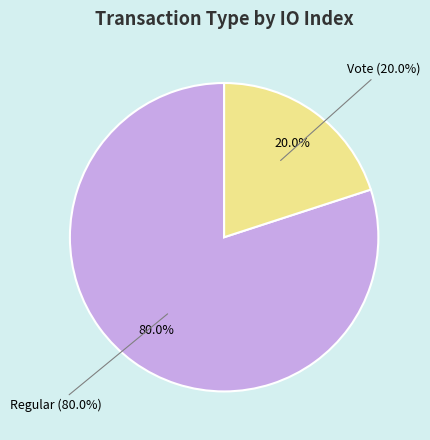

True or false: Vote accounts for 20% of the total.

True